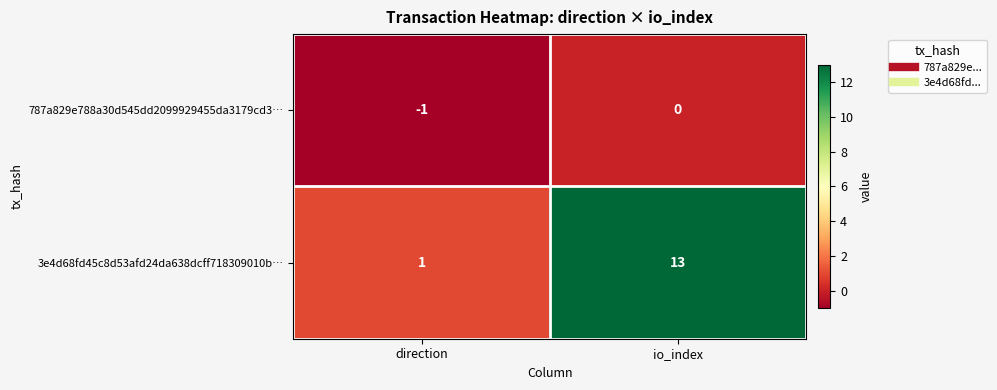

Reading right to left, list all the values displayed in this chart.

787a829e788a30d545dd2099929455da3179cd3…: io_index=0	direction=-1
3e4d68fd45c8d53afd24da638dcff718309010b…: io_index=13	direction=1